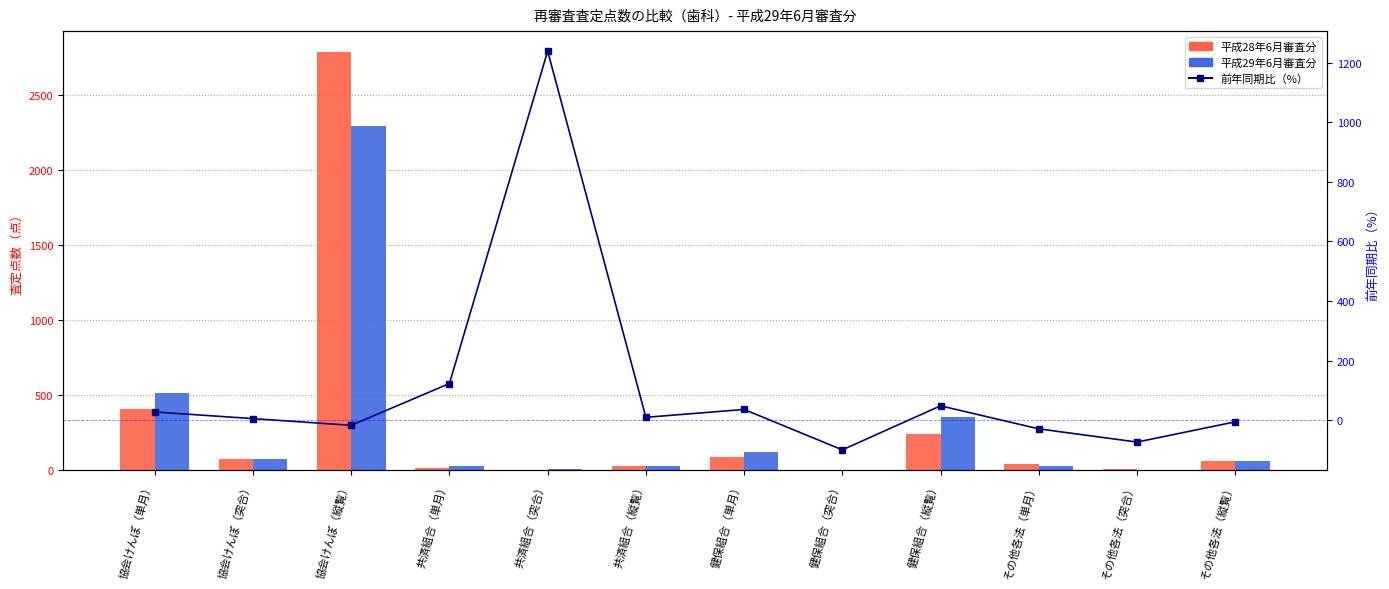

Is the value of 前年同期比（%） at 健保組合（単月） greater than the value of 平成29年6月審査分 at その他各法（突合）?

Yes